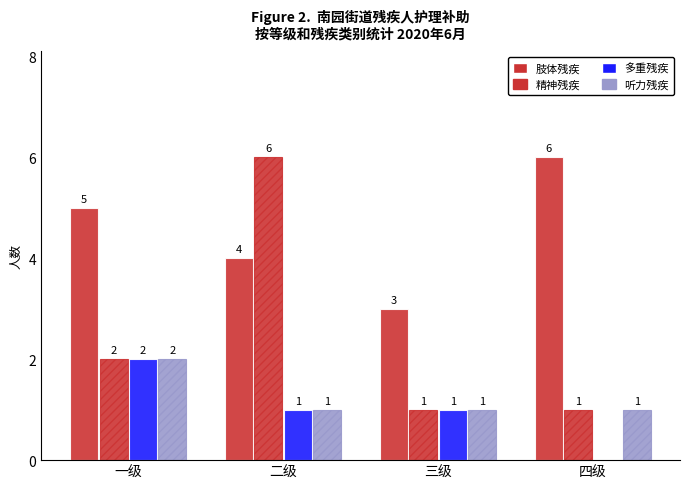

At which label is 听力残疾 closest to 1?

二级